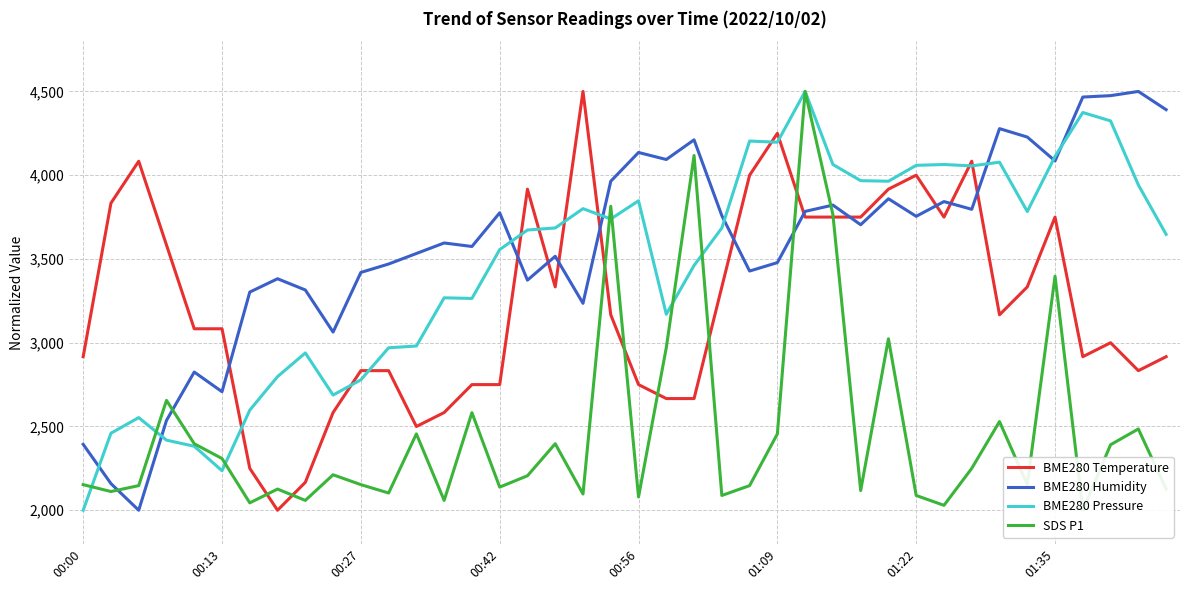

What is the lowest value of the BME280 Humidity series?

2000.0